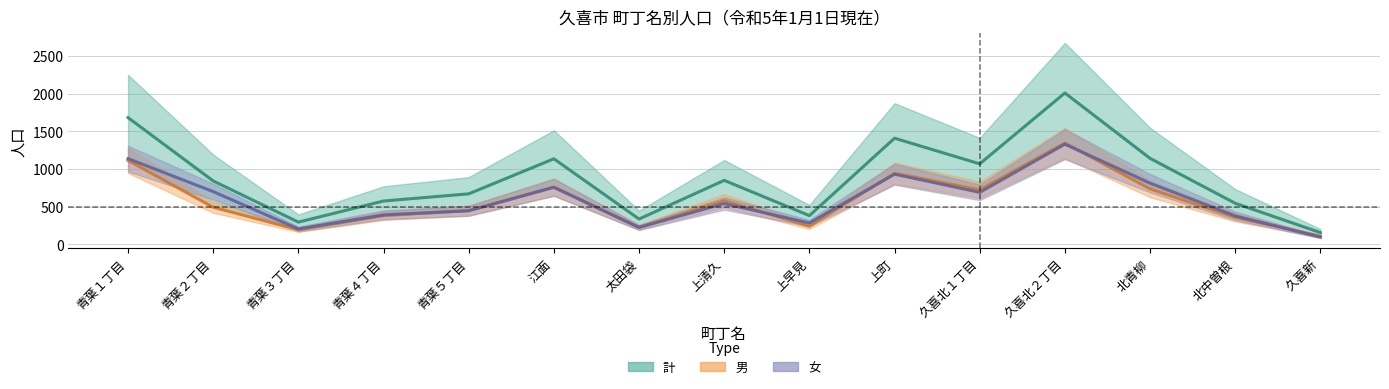

What is the value of the 男 point at the 1st from the left?

1113.0